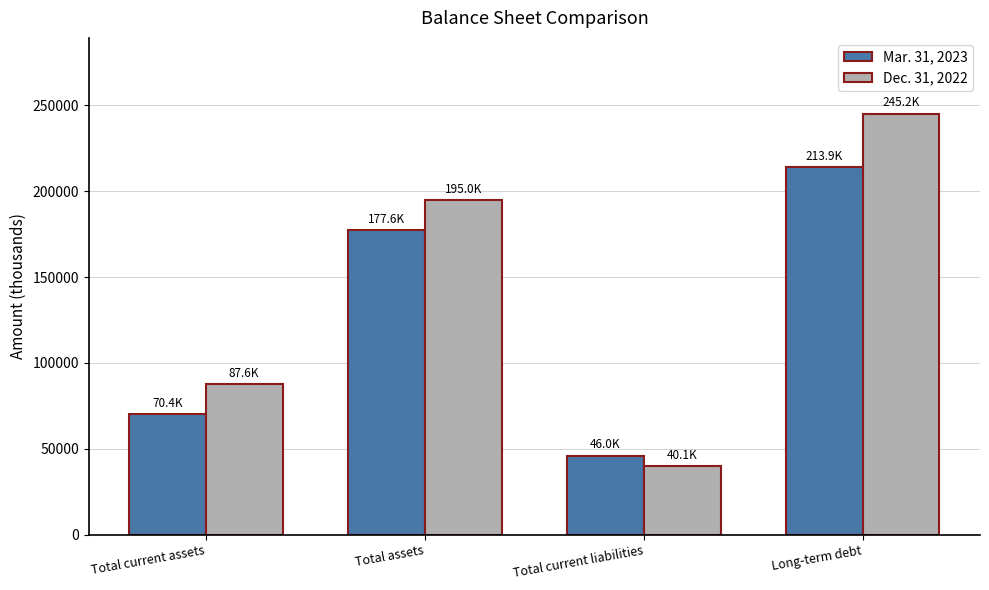

At which label does Mar. 31, 2023 reach its minimum?

Total current liabilities